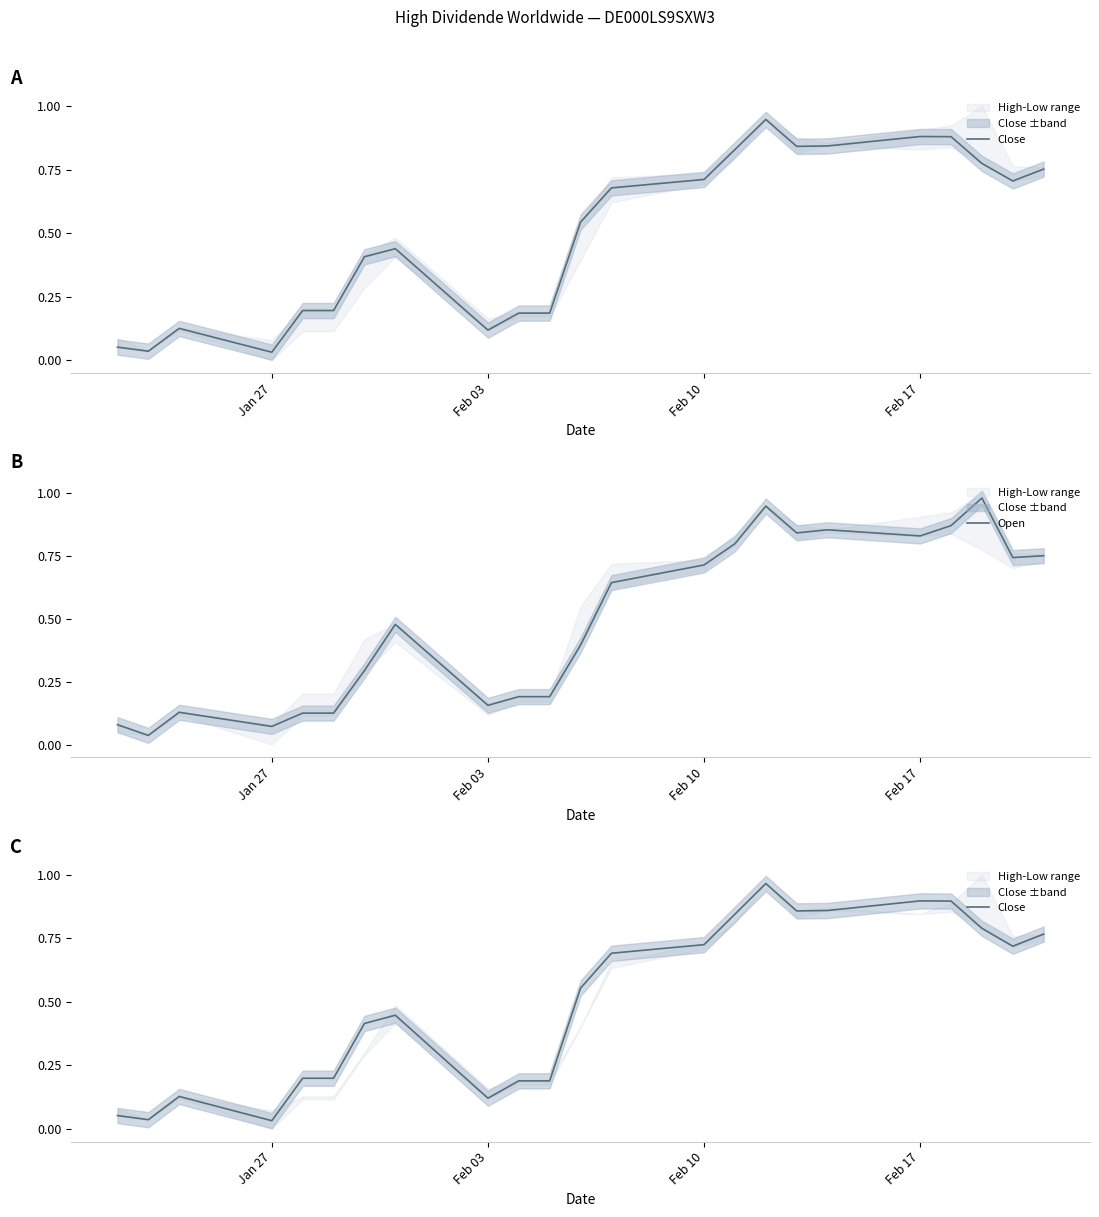

The Open series shows 1.4 at Feb 17. True or false?

False